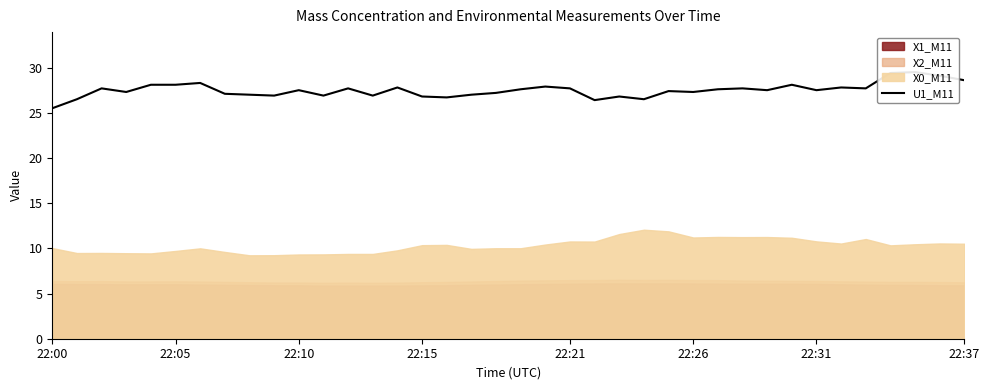

What is the sum of the values at 27 and 20?

55.5